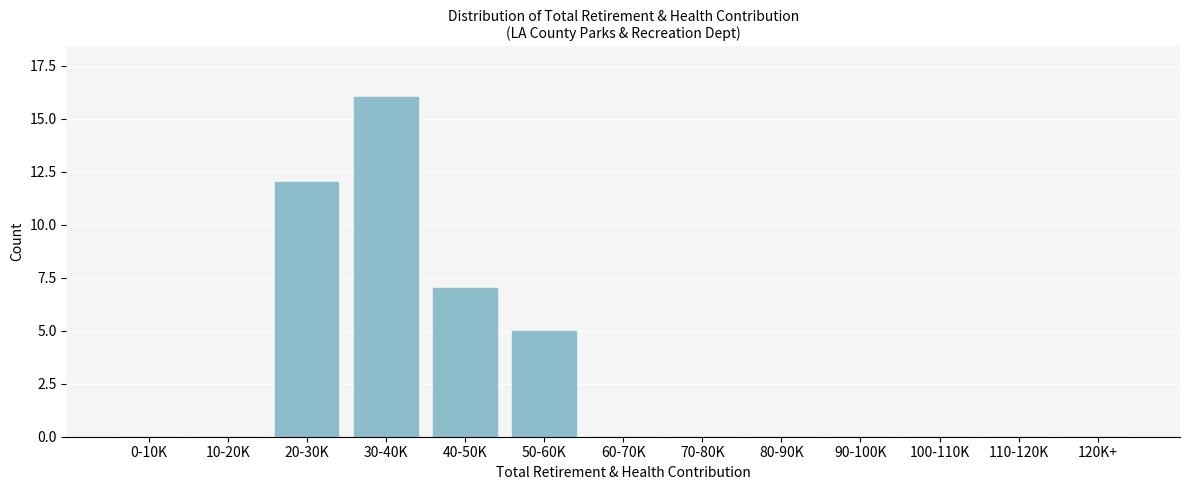

Reading right to left, what are all the values shown in this chart?

120K+=0	110-120K=0	100-110K=0	90-100K=0	80-90K=0	70-80K=0	60-70K=0	50-60K=5	40-50K=7	30-40K=16	20-30K=12	10-20K=0	0-10K=0